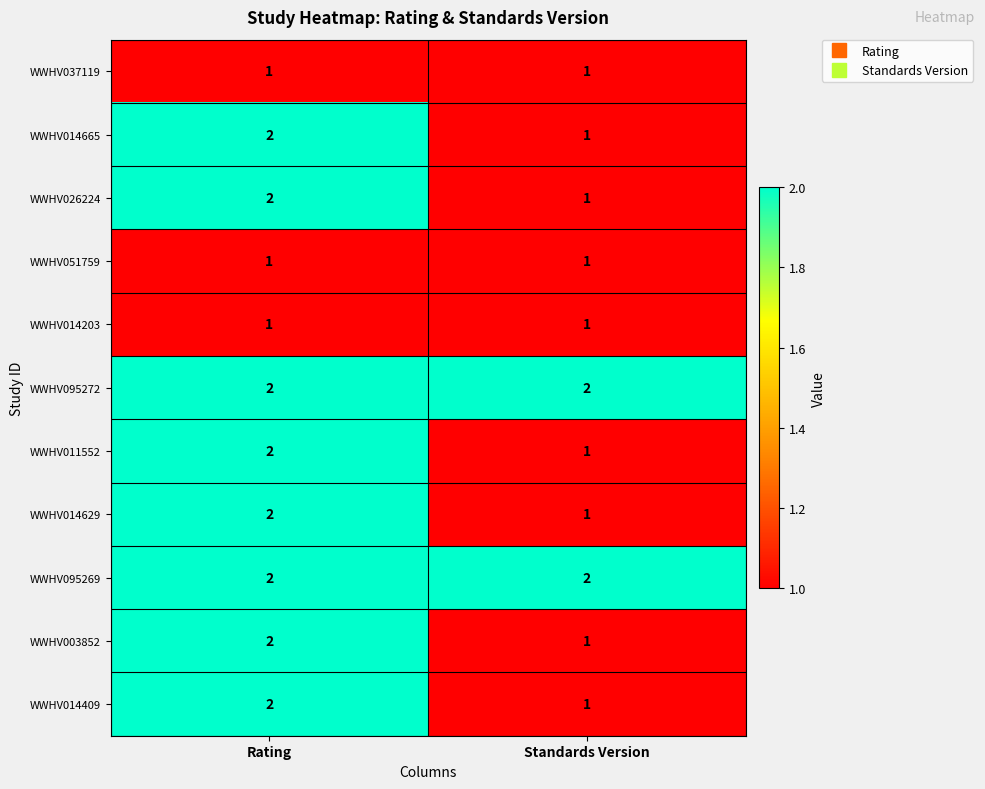

At which category is the sum across all series the highest?

Rating